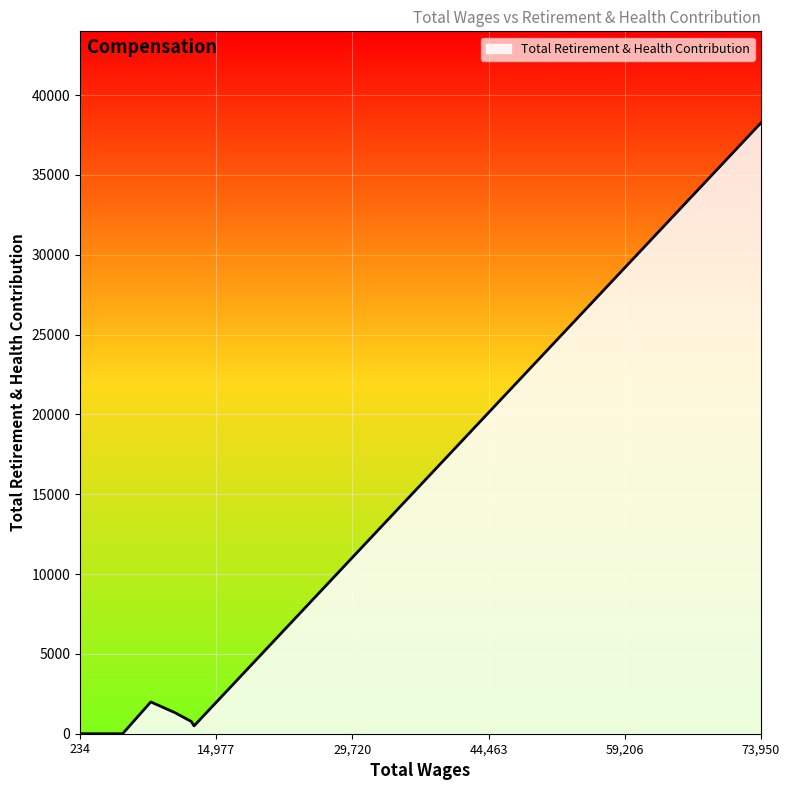

What is the maximum value shown in the chart?

38260